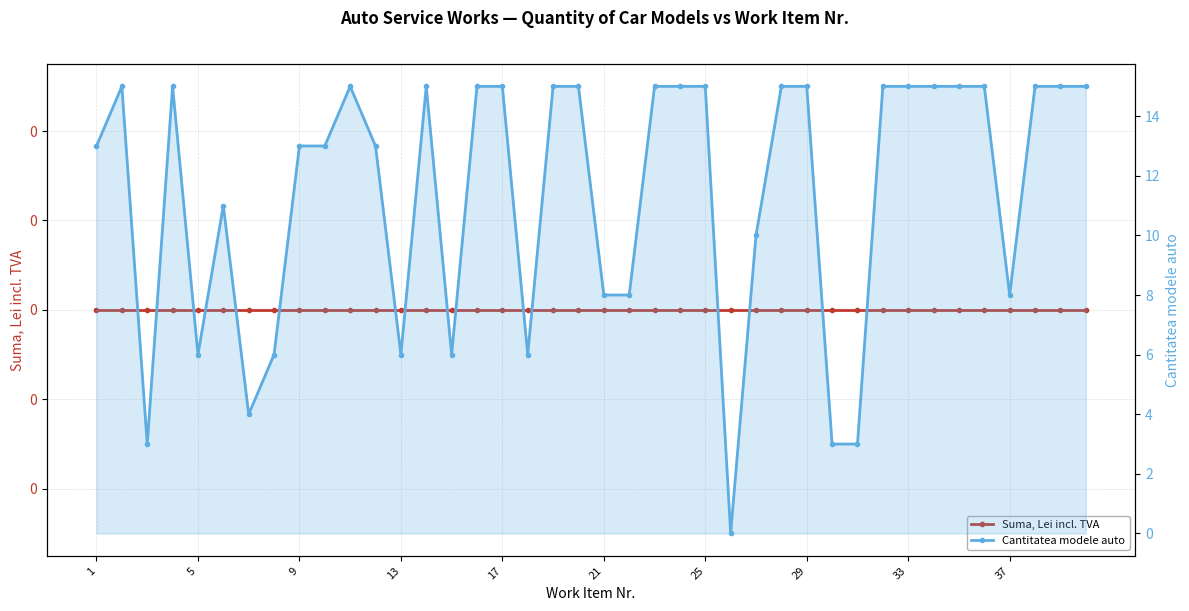

The Cantitatea modele auto series shows 15 at 15. True or false?

True